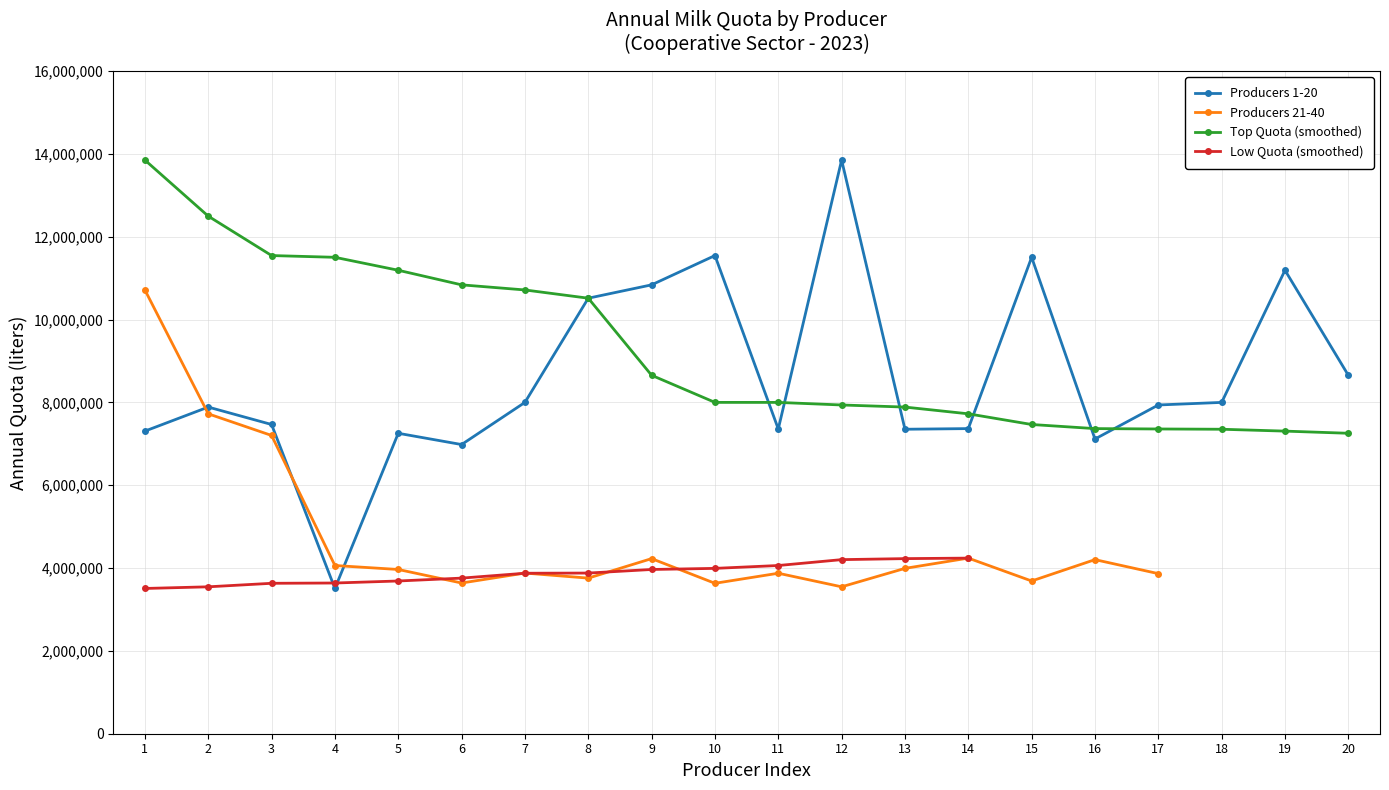

The Producers 1-20 series shows 4118271 at 11. True or false?

False